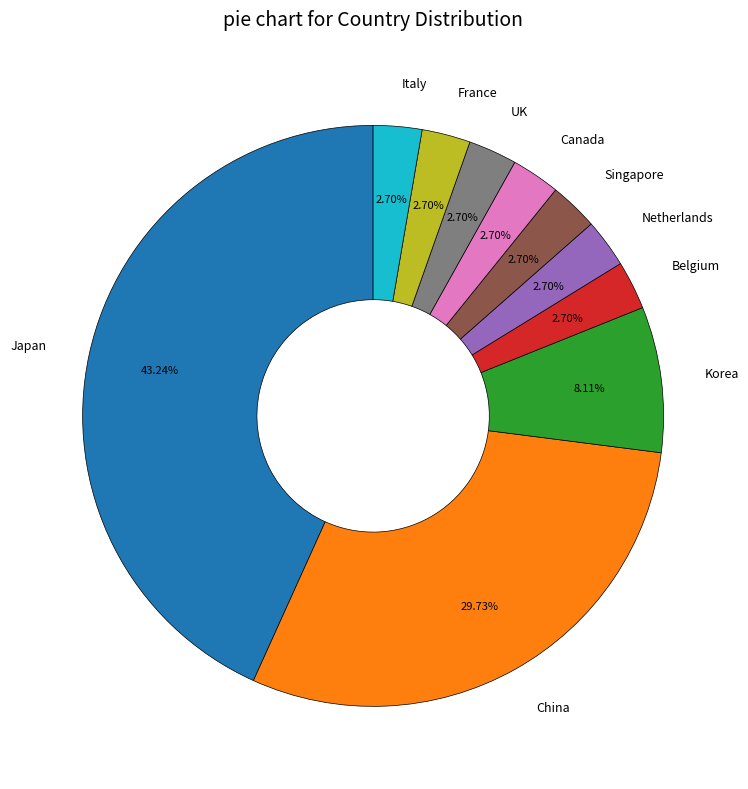

What percentage is NOT represented by China?

70.3%